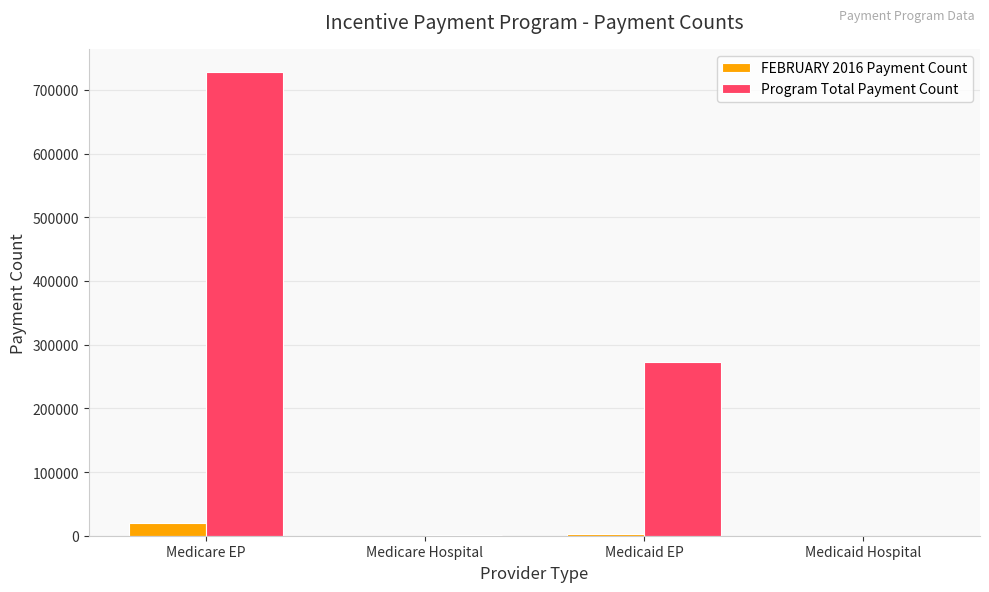

Is it true that Program Total Payment Count equals 272940 at Medicaid EP?

True